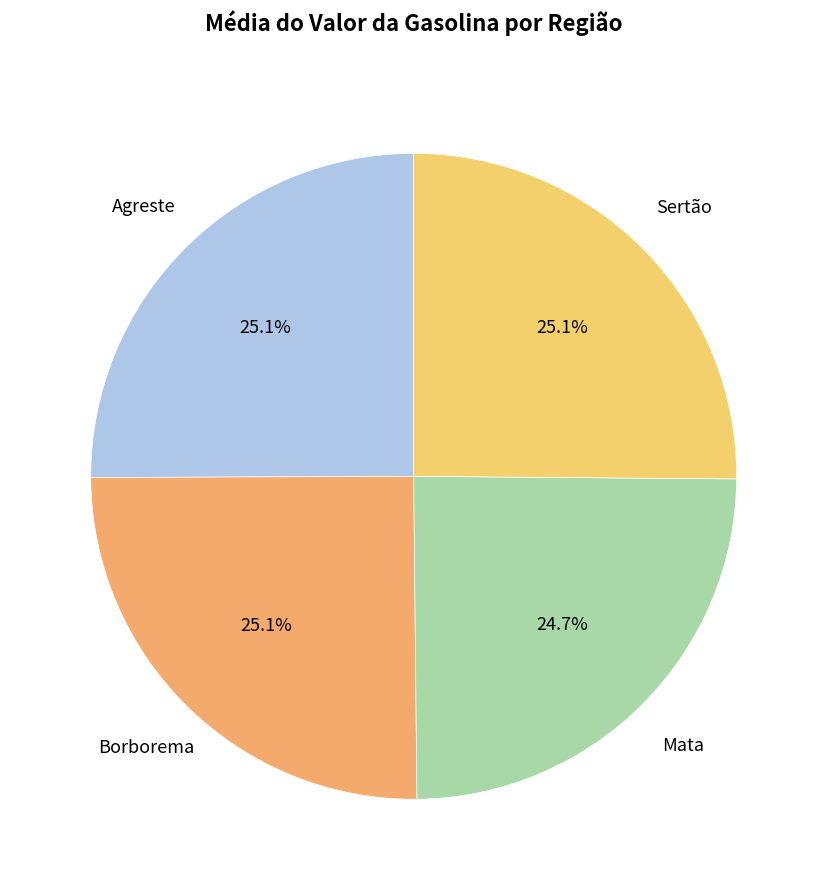

Approximately how many times larger is the value at Agreste compared to Borborema?

1.0